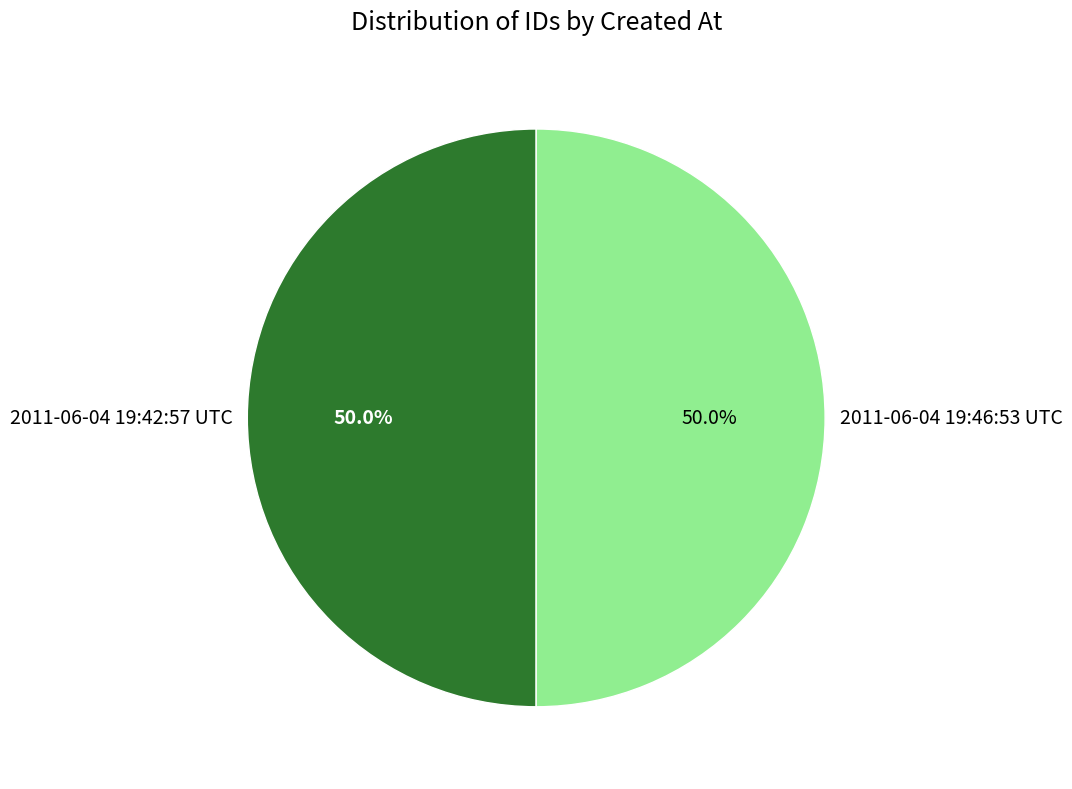

True or false: 2011-06-04 19:42:57 UTC accounts for 50% of the total.

True